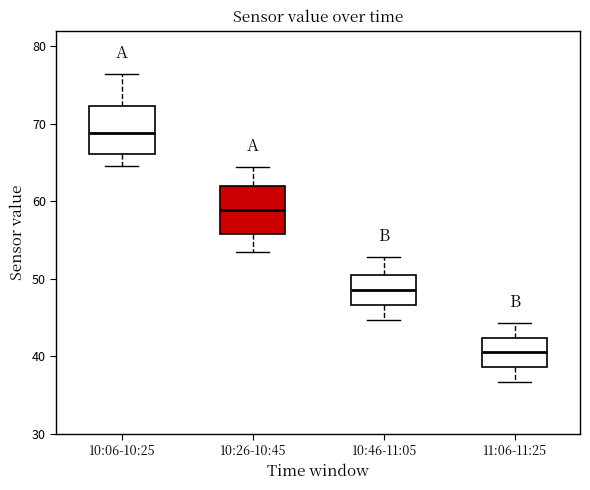

Reading left to right, read every box against the y-axis: the position of its median line, the range the box covers, and the ends of its whiskers. The values are not printed on the chart, so give them approximately, as read against the axis.

10:06-10:25: median 69, box 66 to 72, whiskers 65 to 76
10:26-10:45: median 59, box 56 to 62, whiskers 54 to 64
10:46-11:05: median 49, box 47 to 51, whiskers 45 to 53
11:06-11:25: median 41, box 39 to 42, whiskers 37 to 44